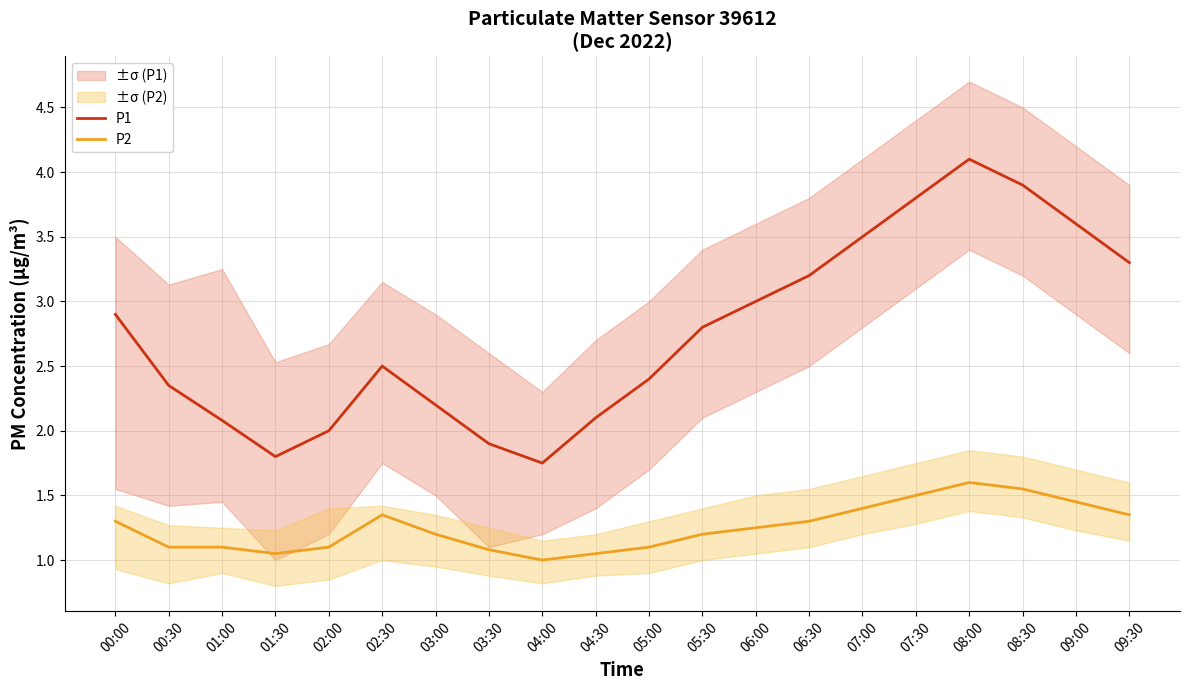

At 03:30, list the series in order from largest to smallest.

P1, P2